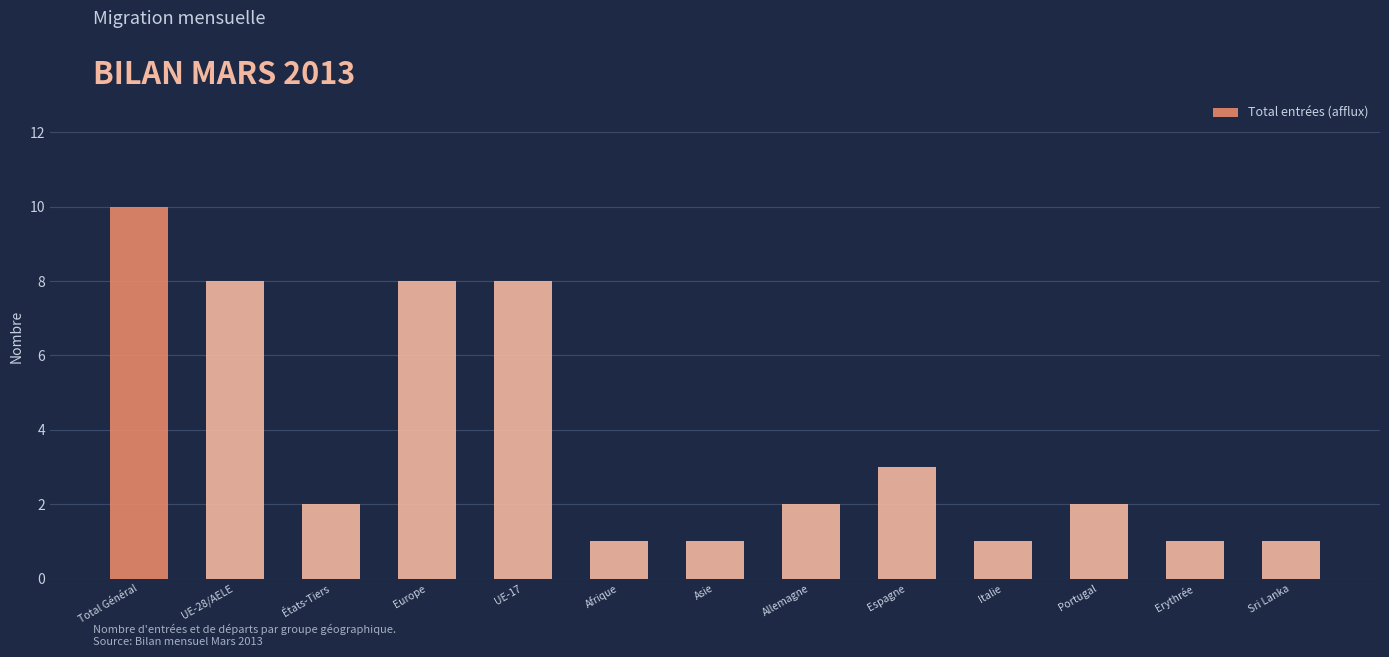

The chart shows a value of 11 at UE-28/AELE. True or false?

False